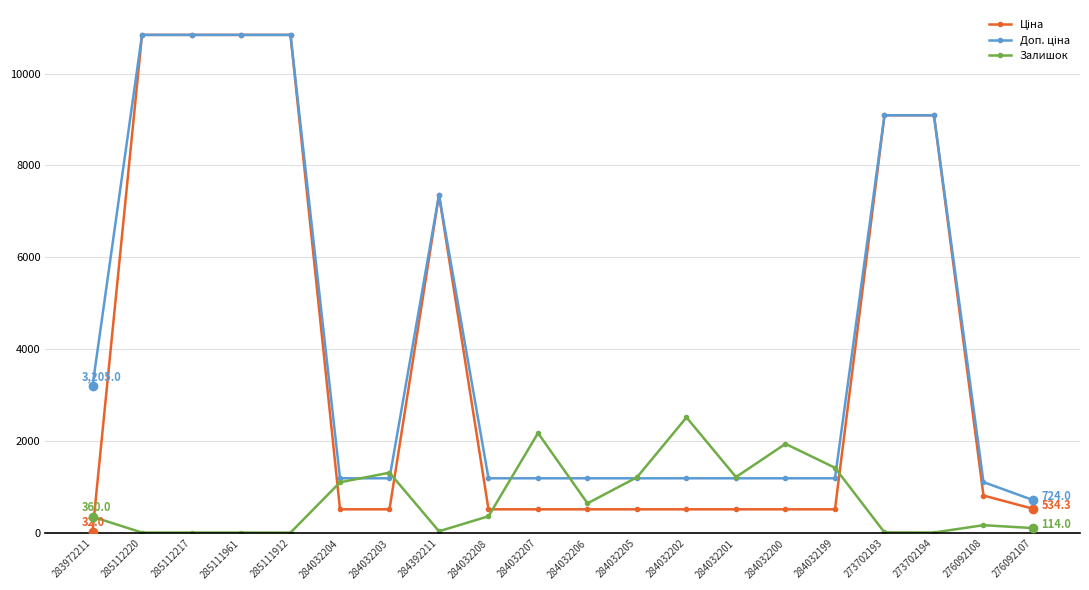

At how many categories does at least one series exceed 2691?

8